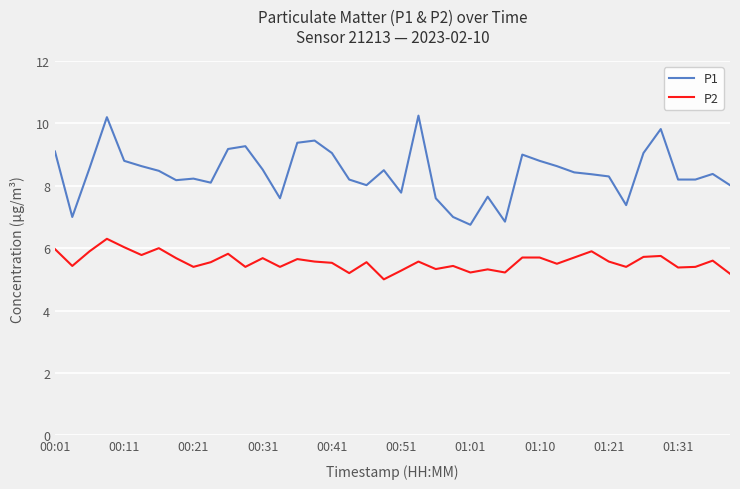

What is the difference between the maximum and minimum values in the P2 series?

1.3